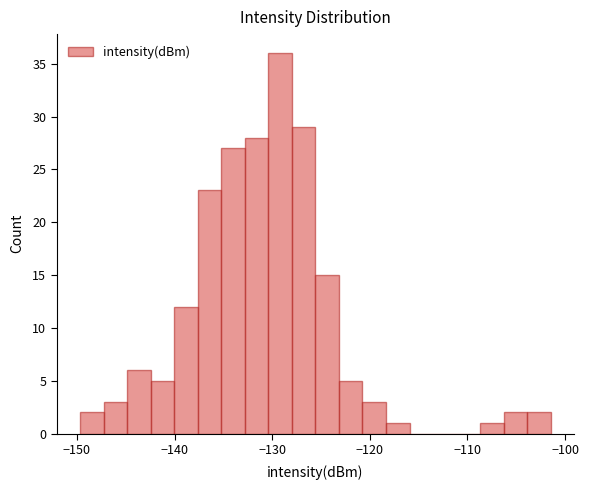

Around what value on the x-axis is the tallest bar? Give the approximate position of its centre, as read against the axis.

-129